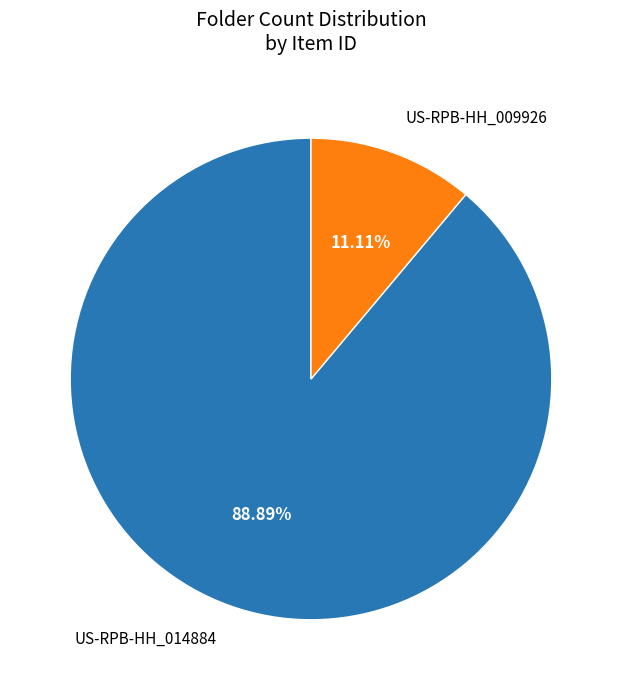

Is it true that US-RPB-HH_009926 is 11% of the pie?

True